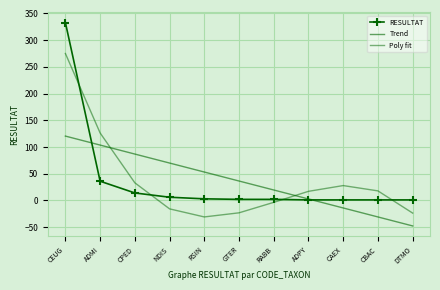

How many interior local valleys does the Poly fit series have?

1